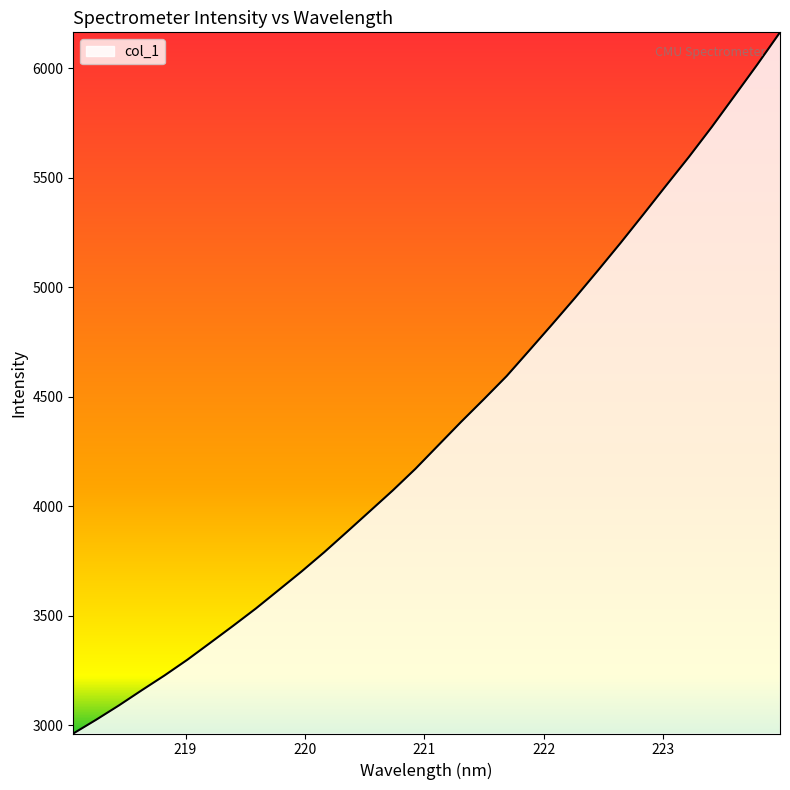

What is the greatest value displayed?

6162.9